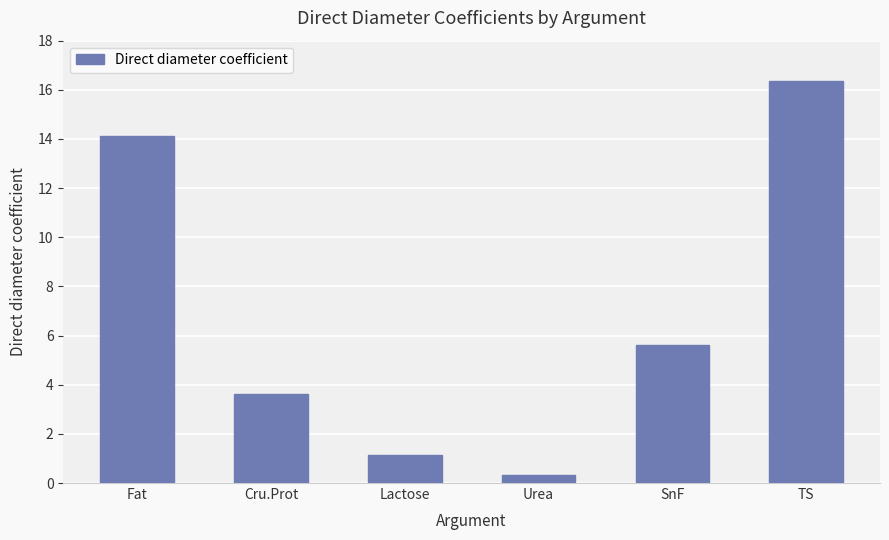

Are the bars horizontal?

No